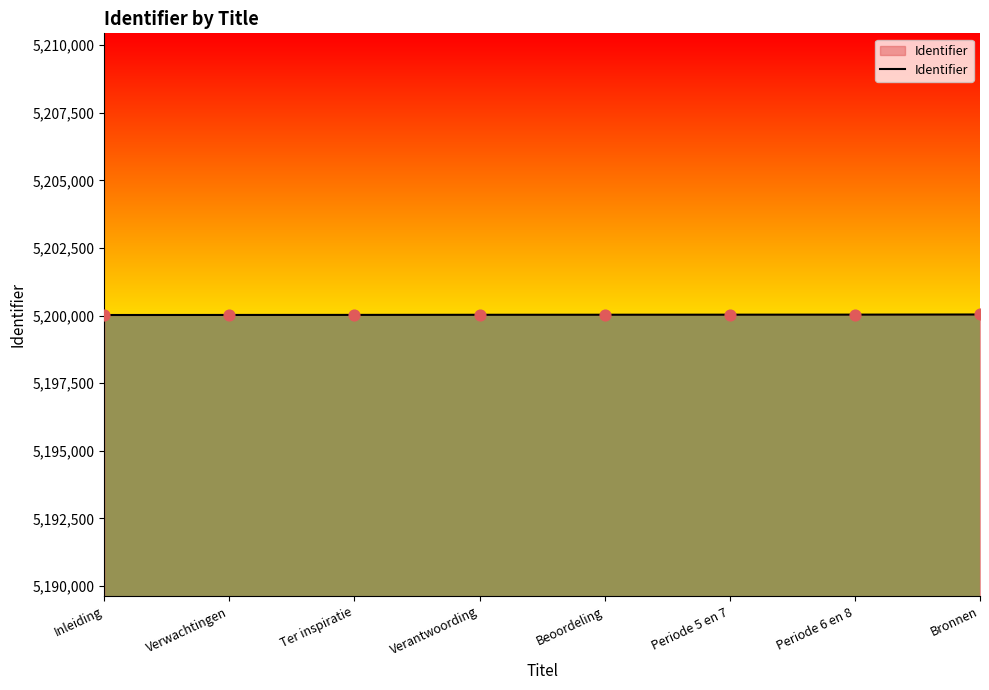

What is the ratio of the value at Beoordeling to the value at Ter inspiratie?

1.0